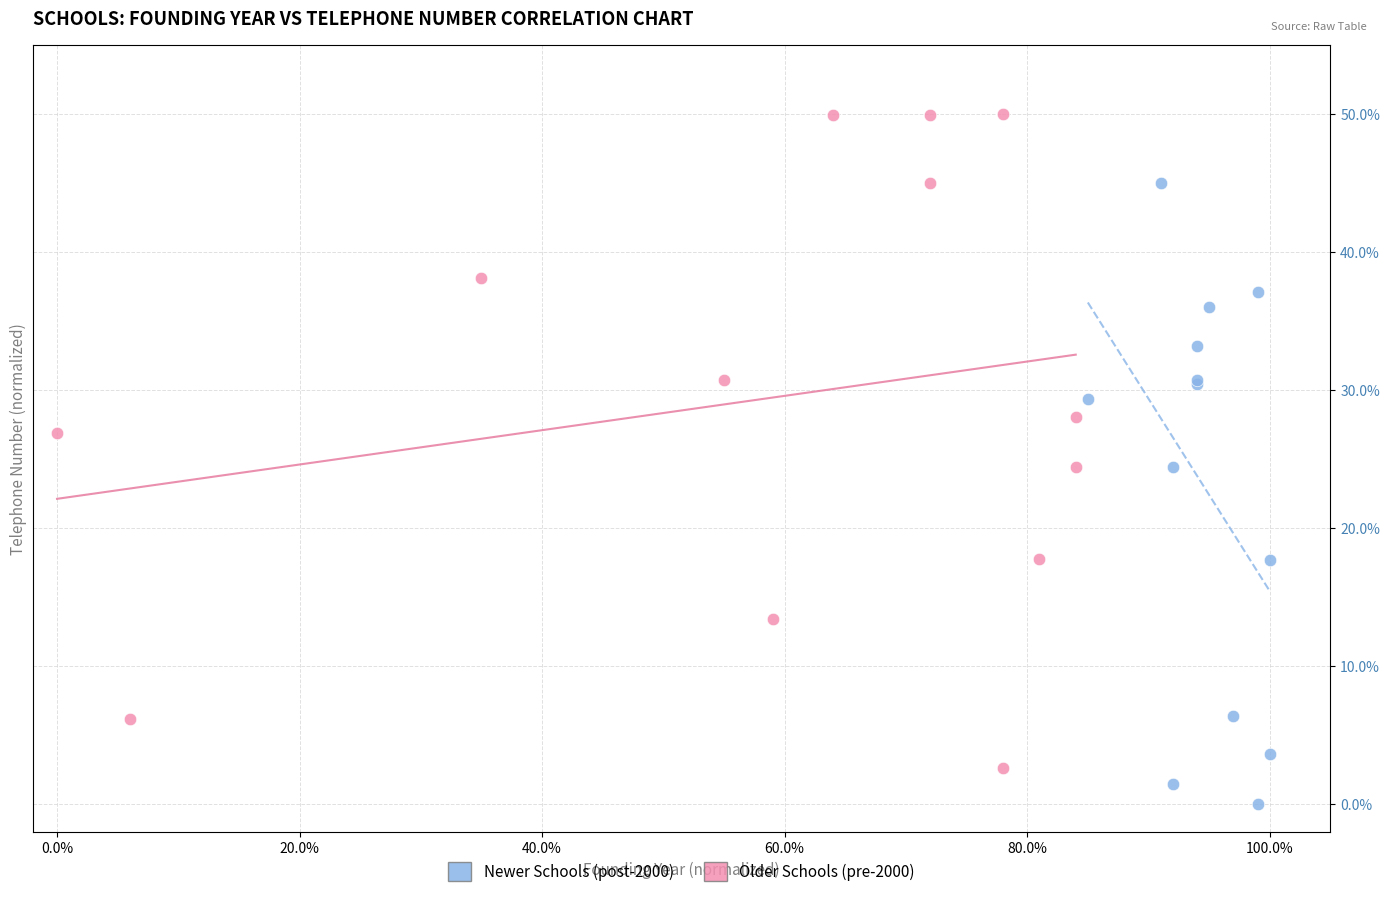

What are all the series names shown in the legend?

Newer Schools (post-2000), Older Schools (pre-2000)